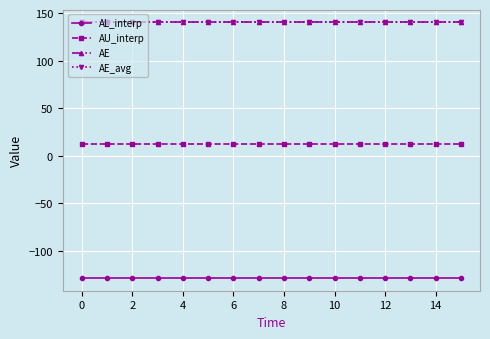

Is this an area chart (filled region under the line)?

No